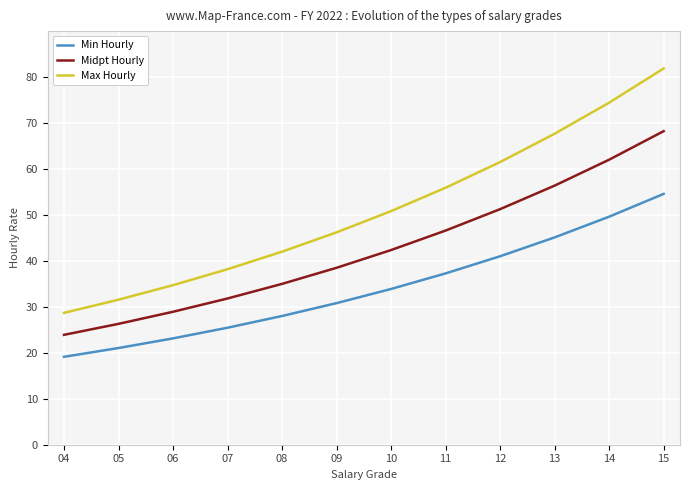

How many values in the Midpt Hourly series are below 42?

6